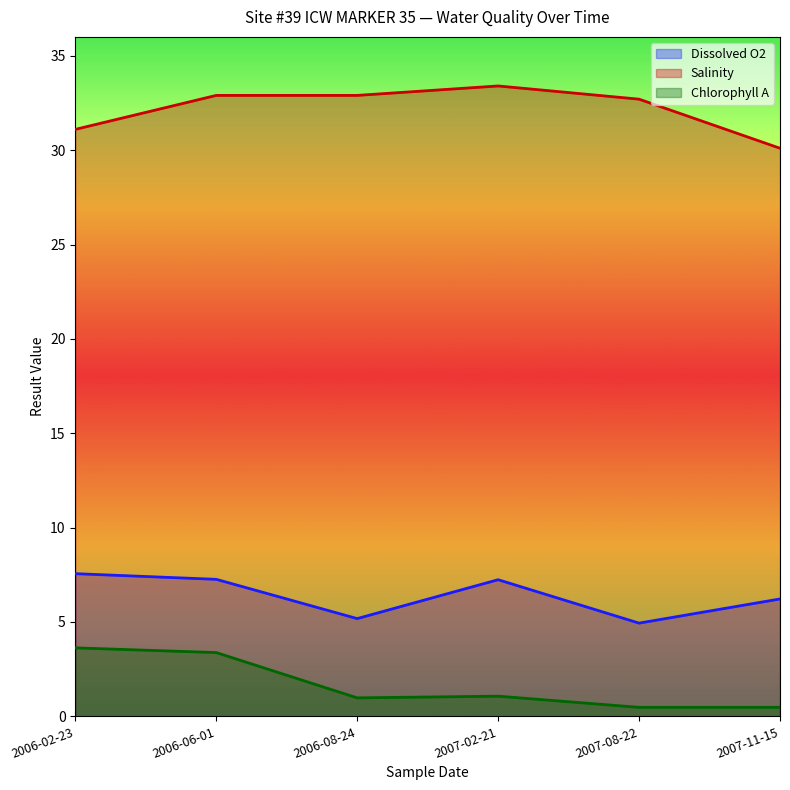

Between 2007-11-15 and 2006-08-24, which is larger?

2007-11-15